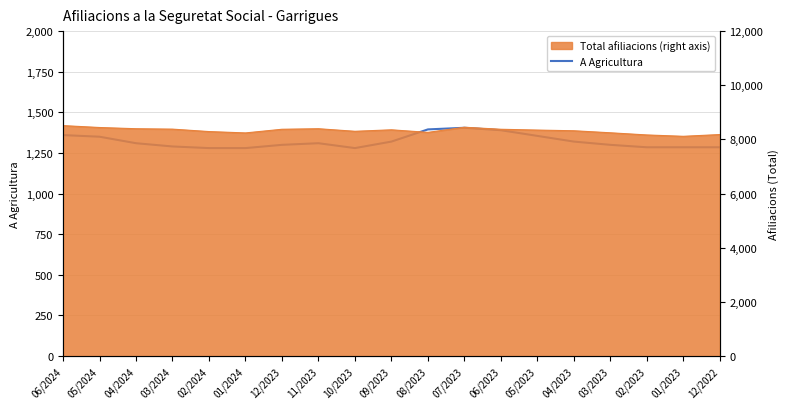

Reading left to right, list all the values displayed in this chart.

06/2024=1360	05/2024=1350	04/2024=1310	03/2024=1290	02/2024=1280	01/2024=1280	12/2023=1300	11/2023=1310	10/2023=1280	09/2023=1320	08/2023=1395	07/2023=1405	06/2023=1390	05/2023=1355	04/2023=1320	03/2023=1300	02/2023=1285	01/2023=1285	12/2022=1285